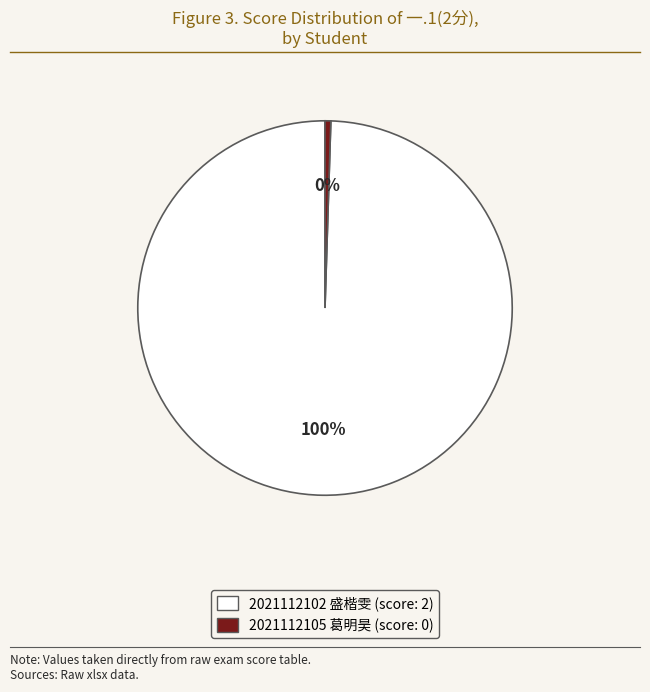

Do 2021112102 盛楷雯 and 2021112105 葛明昊 together represent more than half of the pie?

Yes